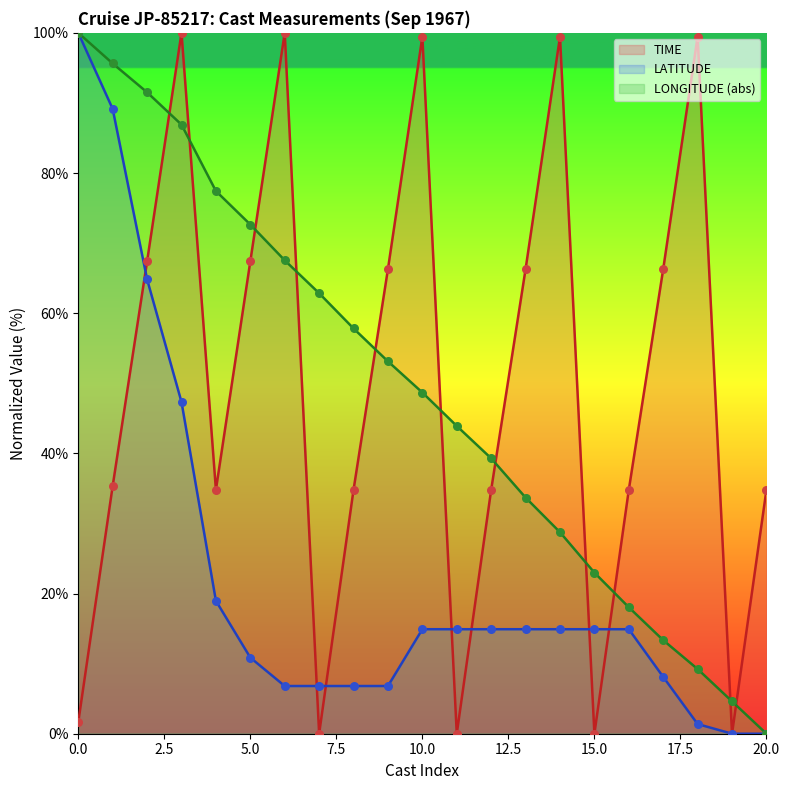

True or false: TIME and LONGITUDE (abs) intersect in this chart.

True